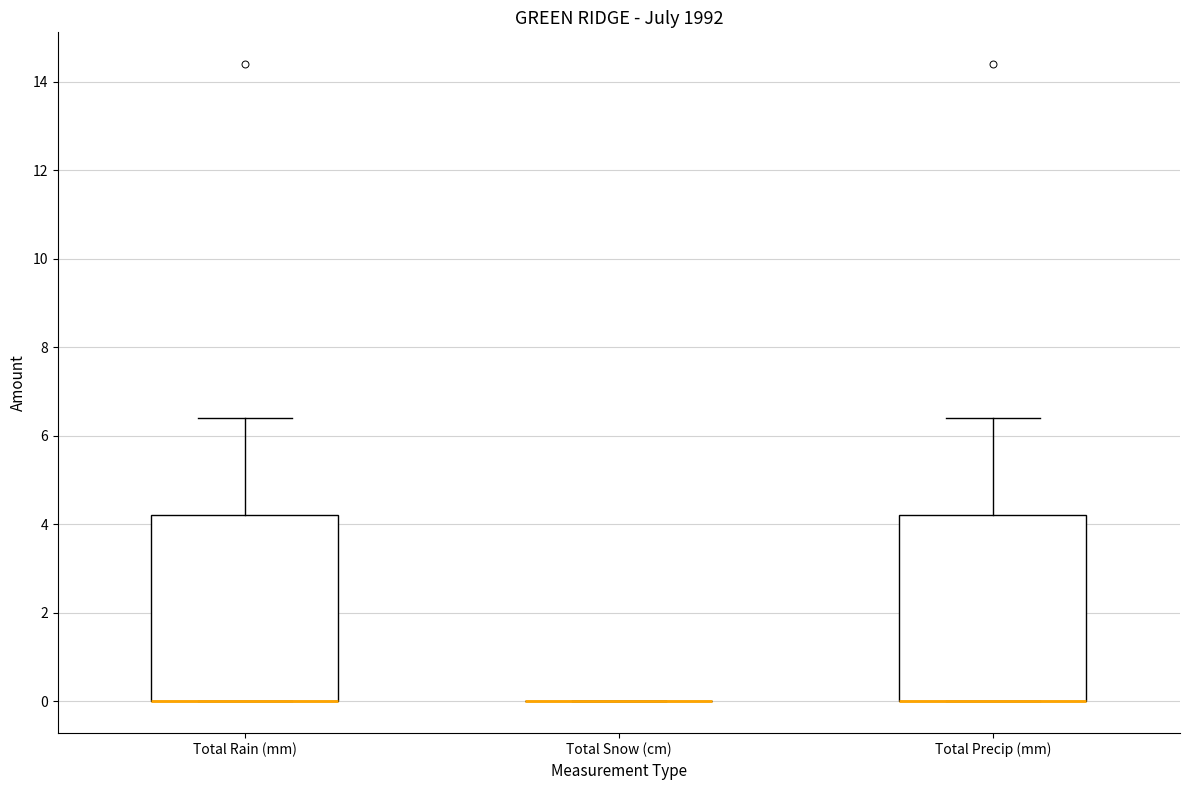

Reading left to right, read every box against the y-axis: the position of its median line, the range the box covers, and the ends of its whiskers. The values are not printed on the chart, so give them approximately, as read against the axis.

Total Rain (mm): median 0.0 (drawn on the box's lower edge), box 0.0 to 4.2, whiskers 0.0 to 6.4
Total Snow (cm): box collapsed to a line at 0.0, whiskers 0.0 to 0.0
Total Precip (mm): median 0.0 (drawn on the box's lower edge), box 0.0 to 4.2, whiskers 0.0 to 6.4